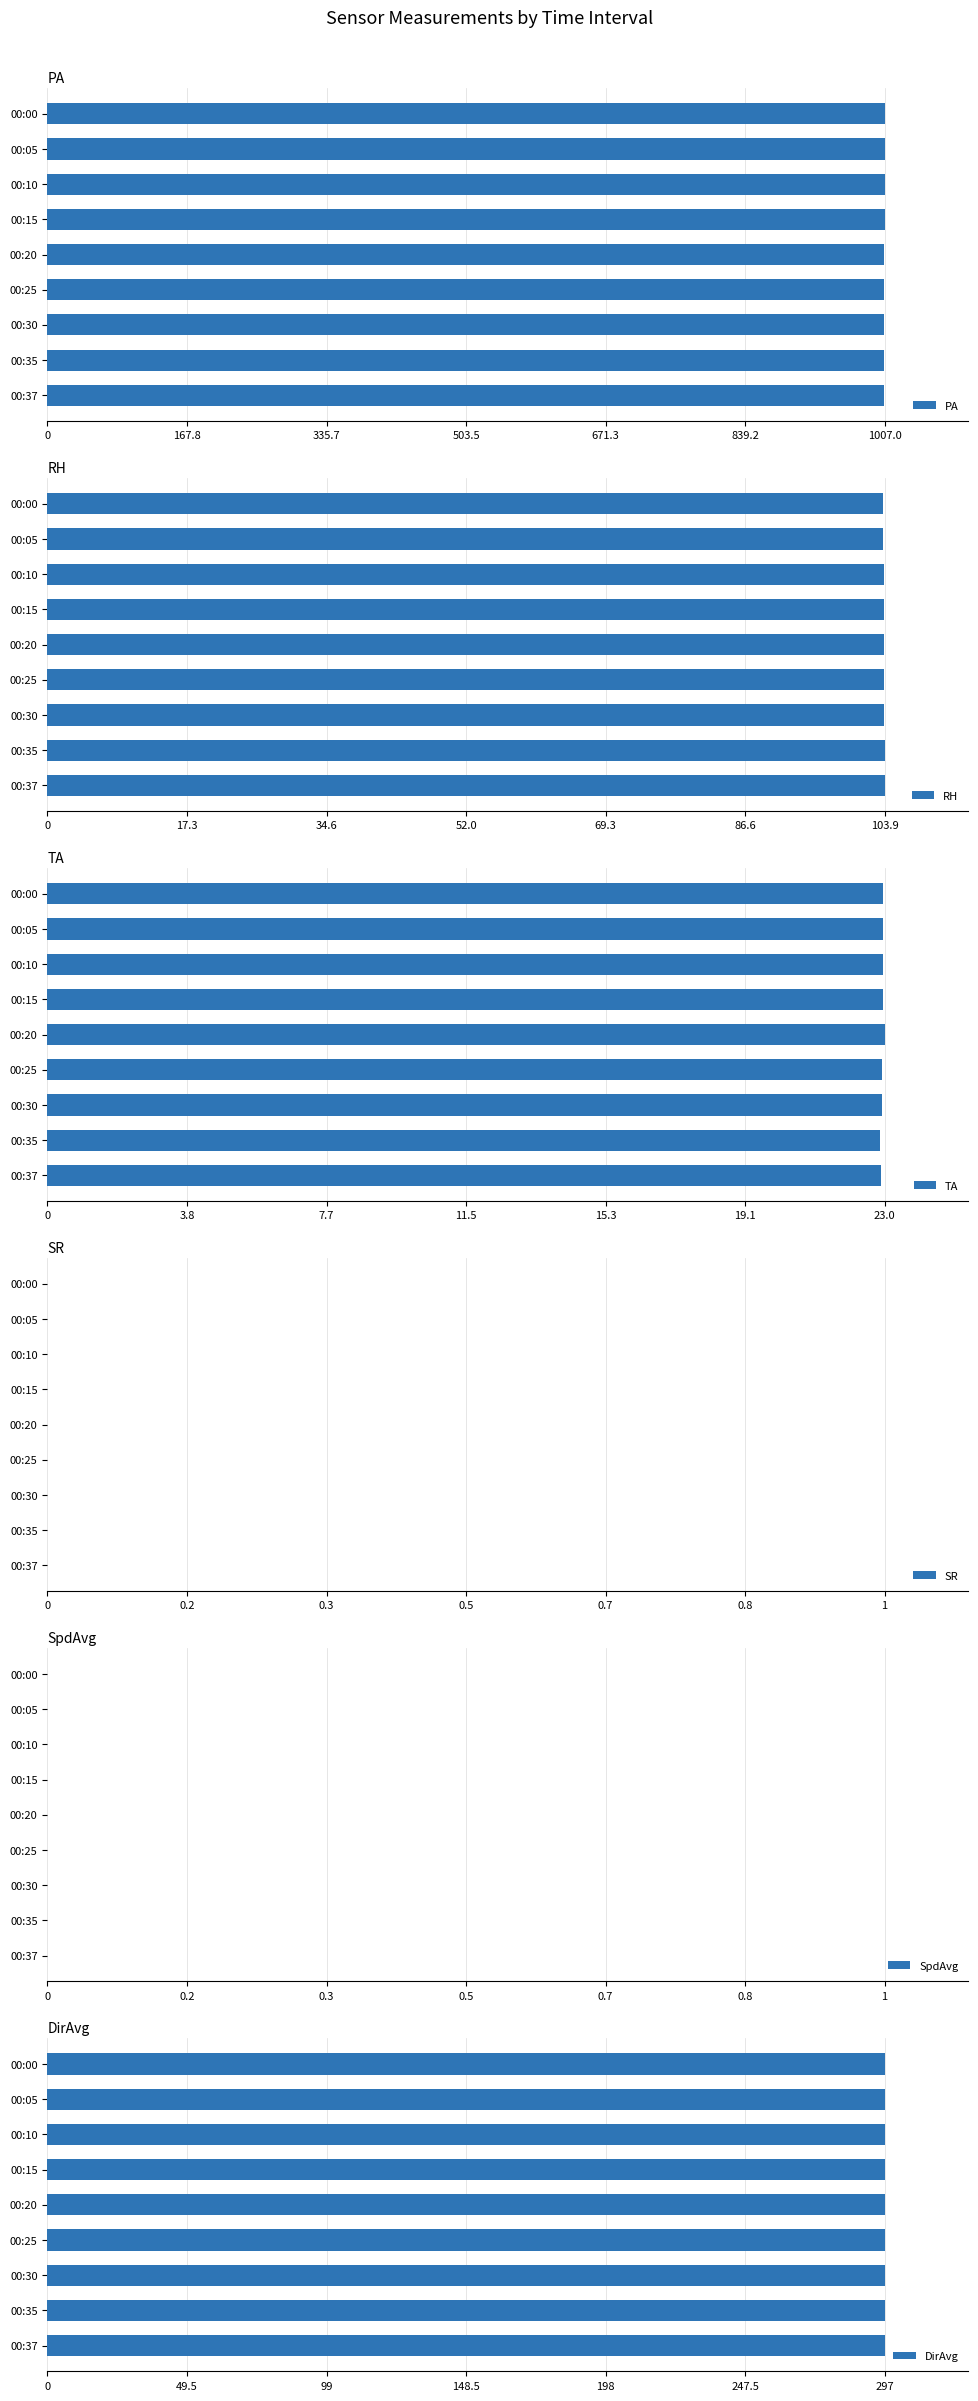

What is the sum of the PA values at 00:15 and 00:30?

2013.6